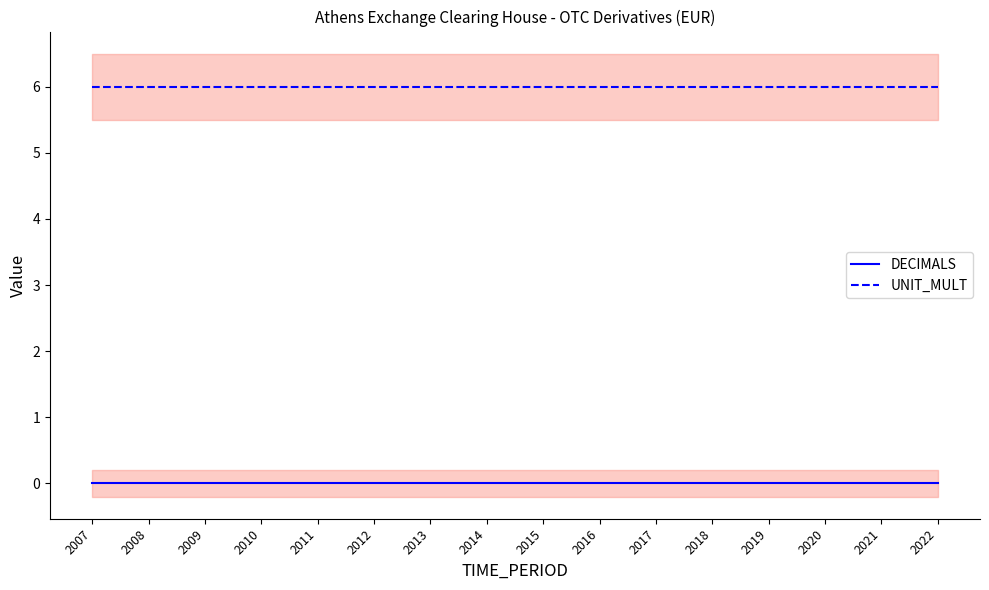

At which label does DECIMALS reach its peak?

2007